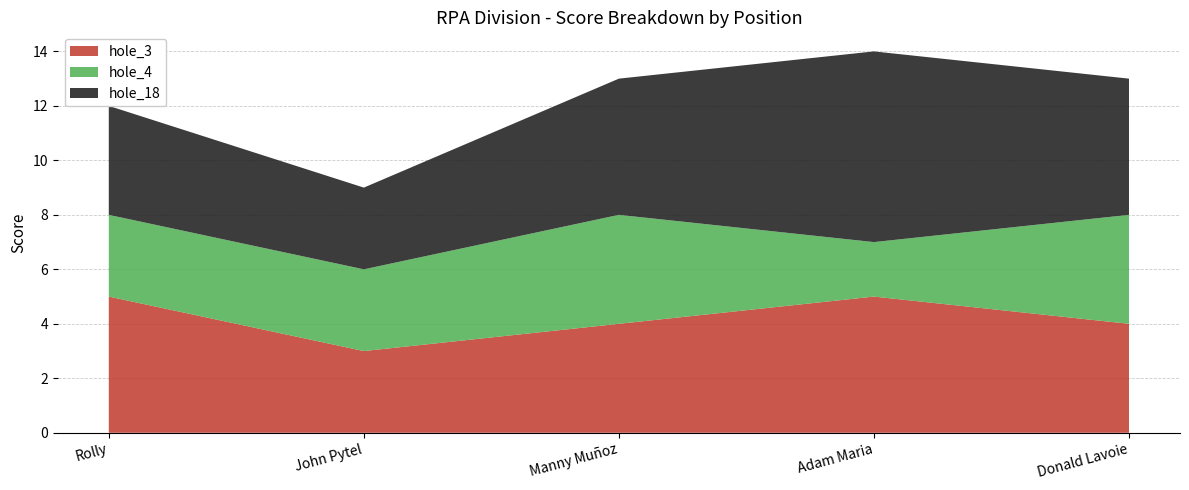

Which category has the lowest value in the hole_3 series?

John Pytel